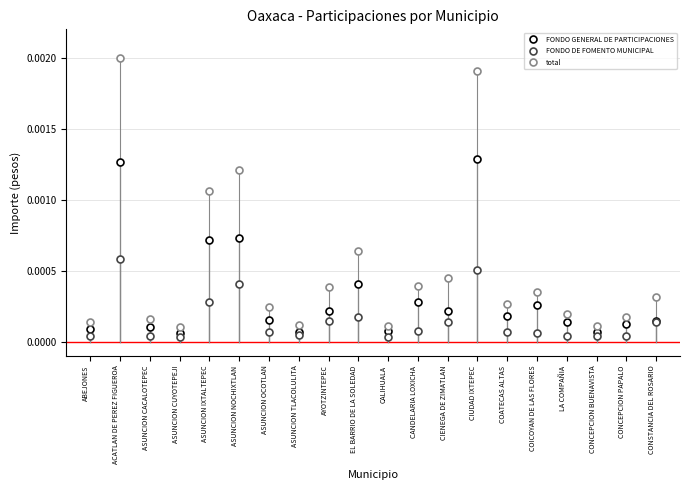

At how many categories does at least one series exceed 0?

20